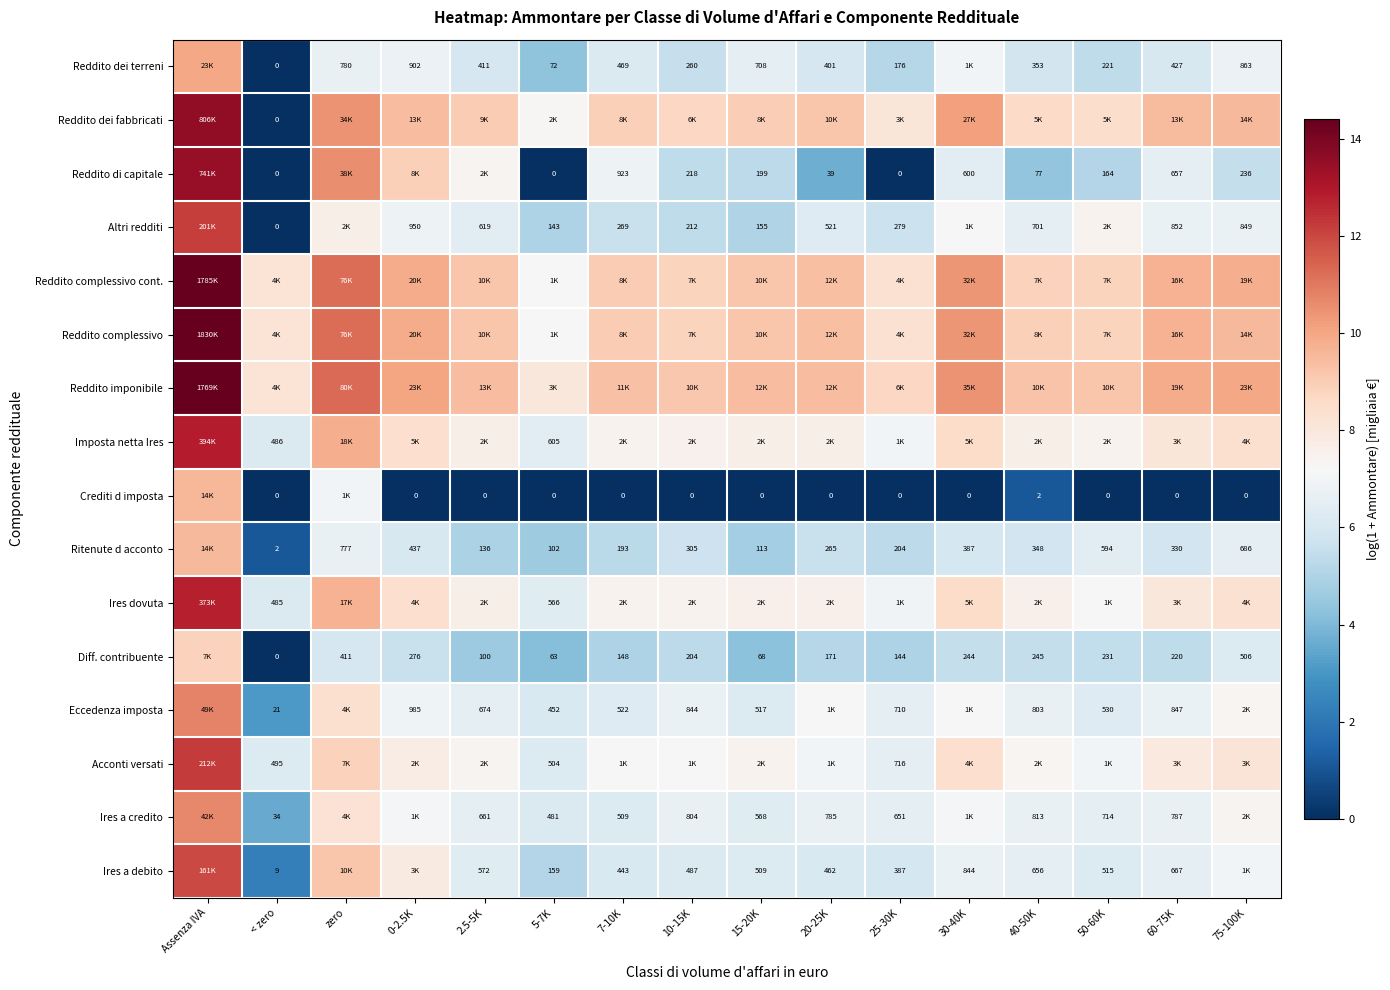

Is the value of Ires a debito at 20-25K greater than the value of Ritenute d acconto at 40-50K?

Yes